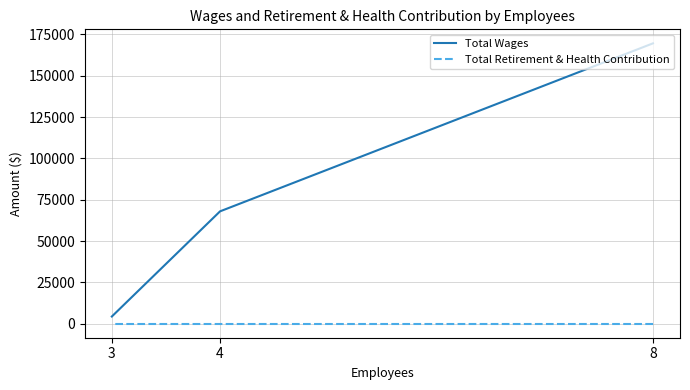

How many distinct data groups are displayed?

2